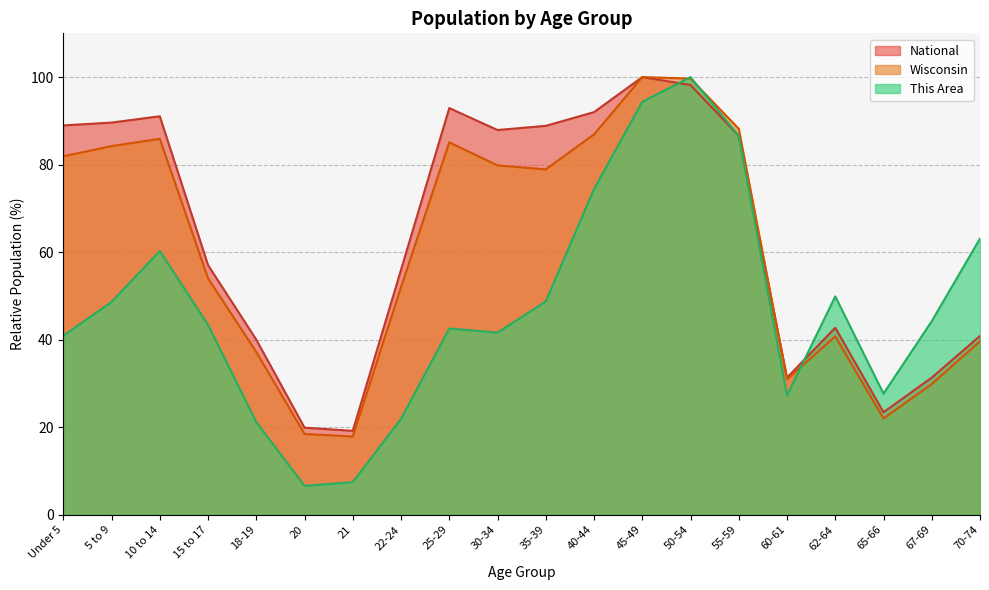

What is the difference between the highest and lowest values at 5 to 9?

41.0